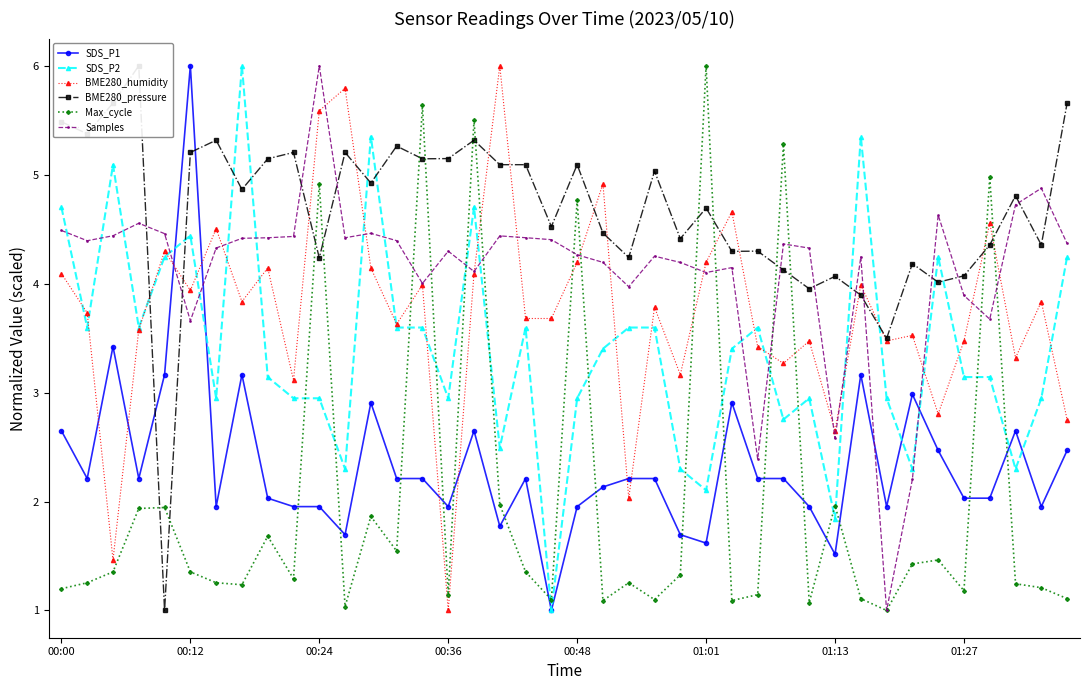

Which series changed the most between 21 and 29?

BME280_humidity